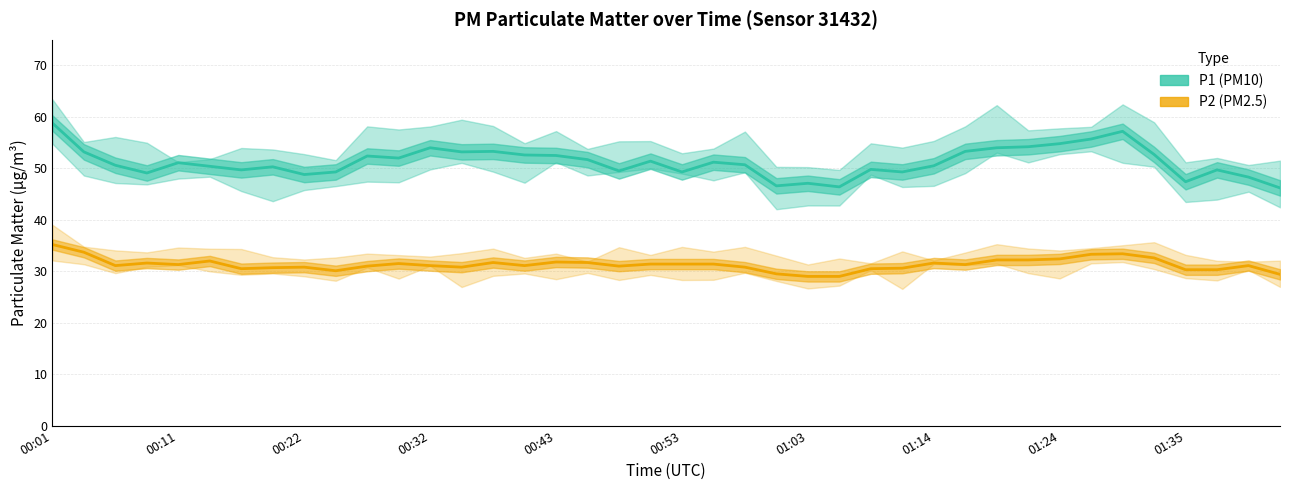

In P2 (PM2.5), how many points are higher than both neighbors (excluding endpoints)?

9